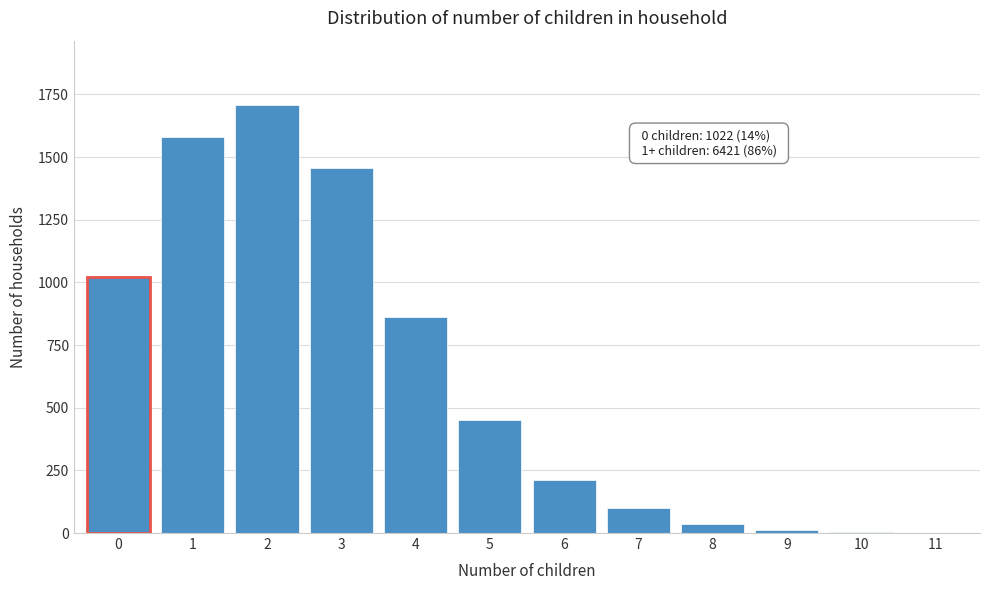

What is the change in value from 0 to 5?

-570